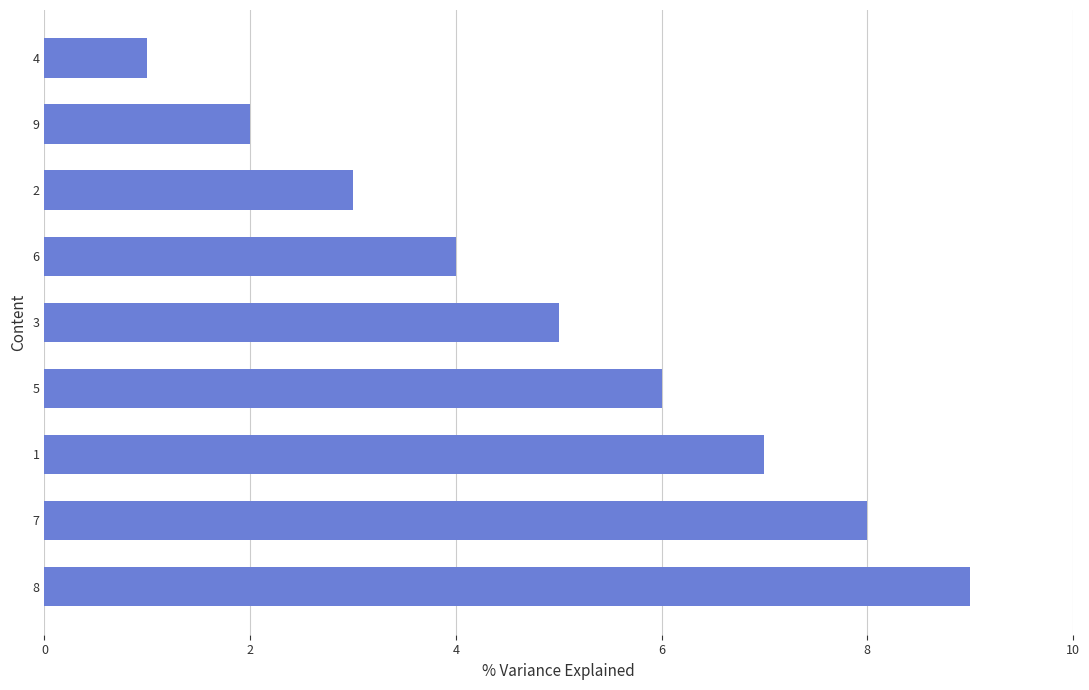

What is the difference between the maximum and minimum values?

8